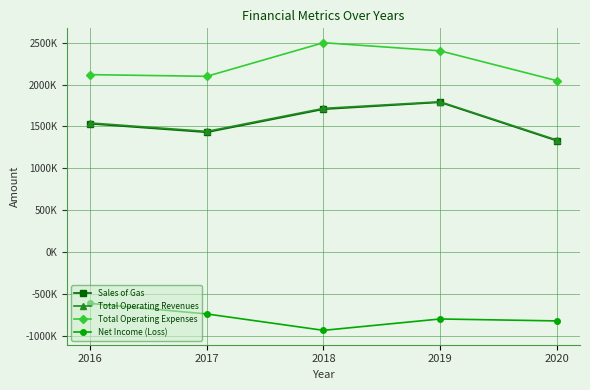

At which category does Net Income (Loss) reach its first local peak?

2019